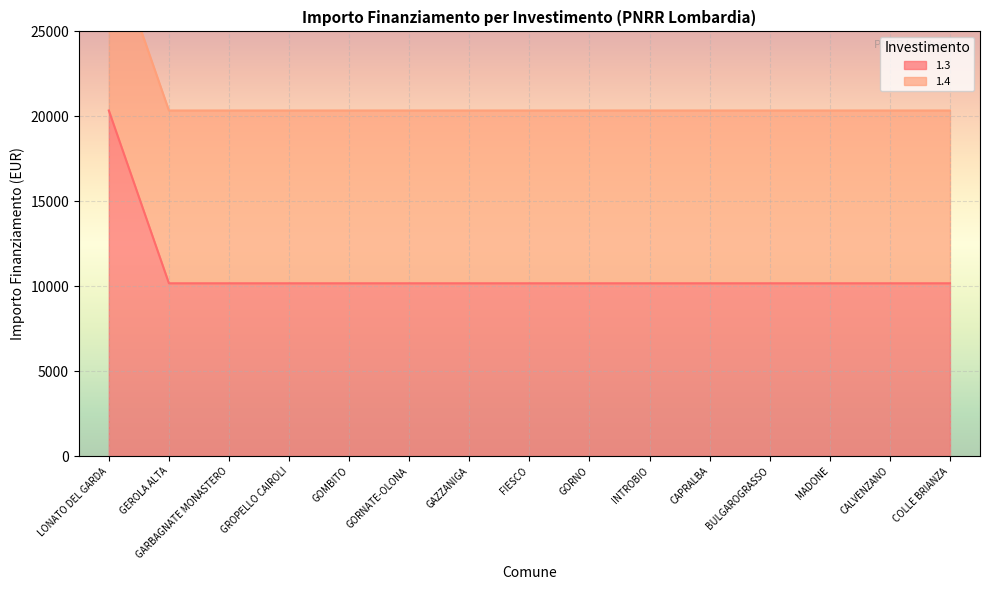

Read the value at GEROLA ALTA, to the nearest 10.

10170